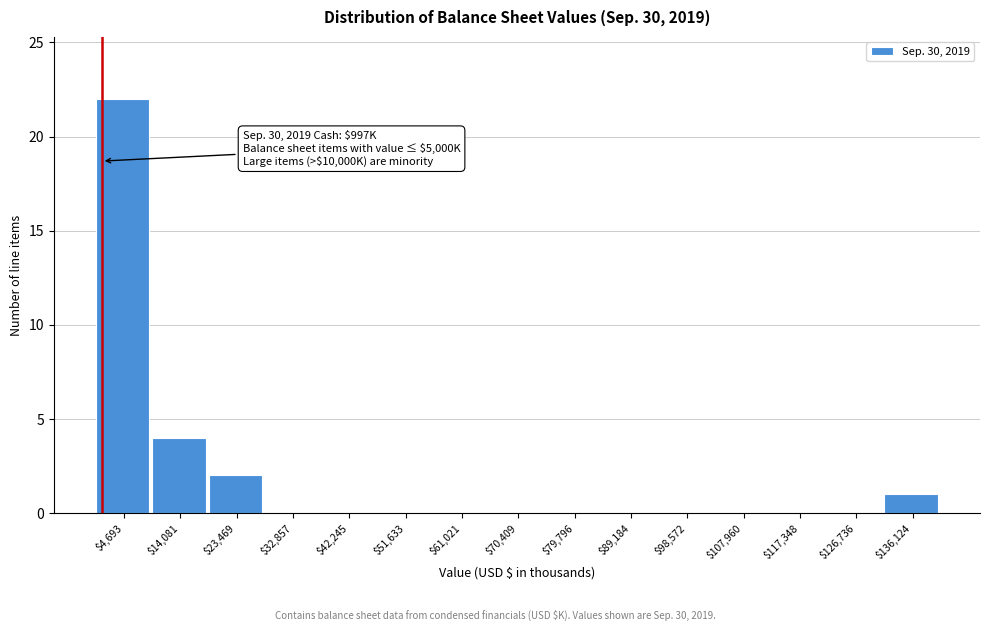

Which range on the x-axis has the tallest bar?

0 to 9000